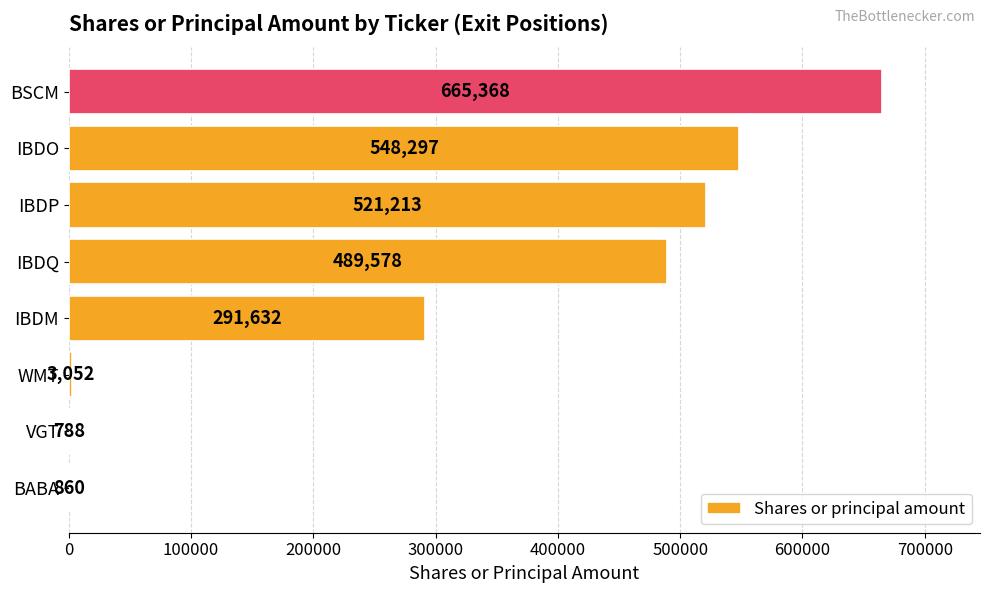

Read the value at IBDQ.

489578